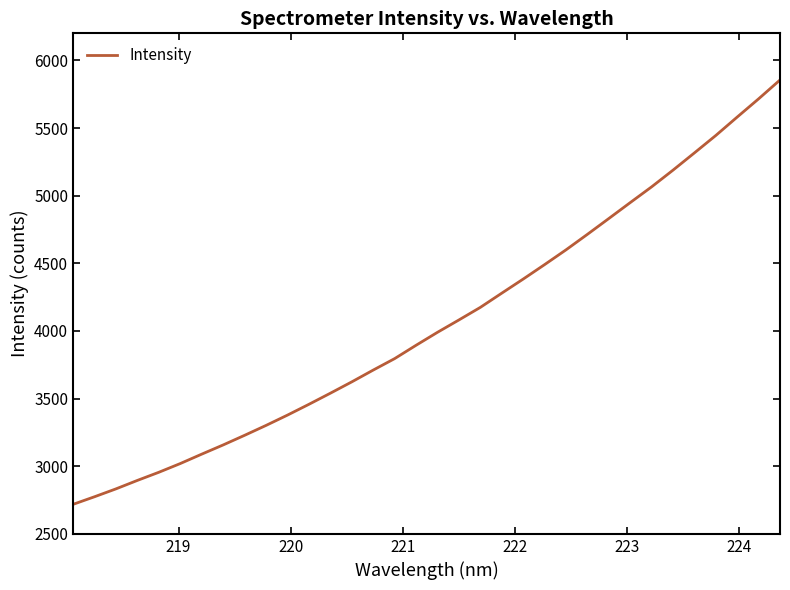

What is the smallest value displayed?

2718.5